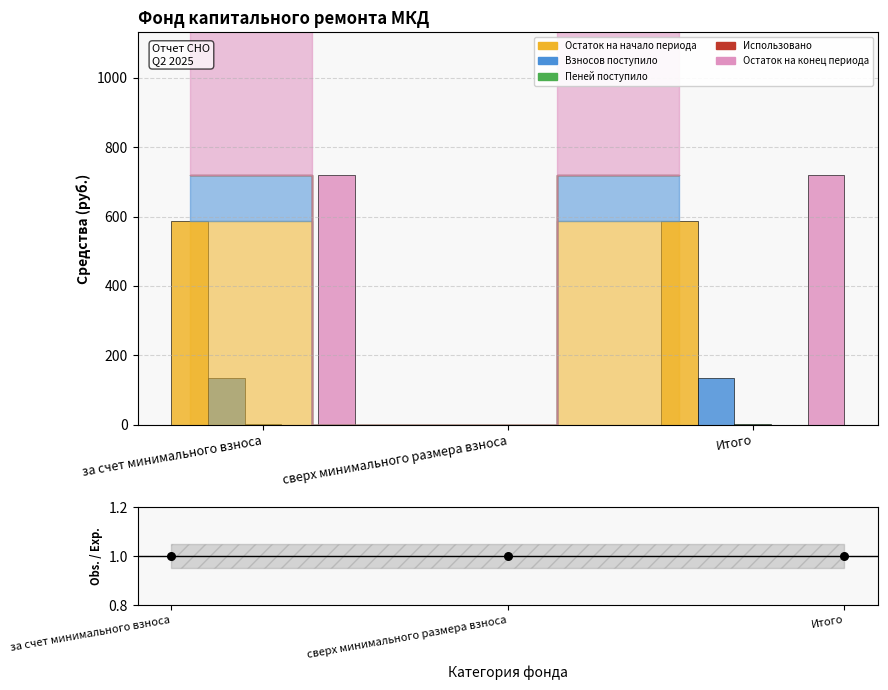

Which series contains the highest Y value?

Остаток на конец периода